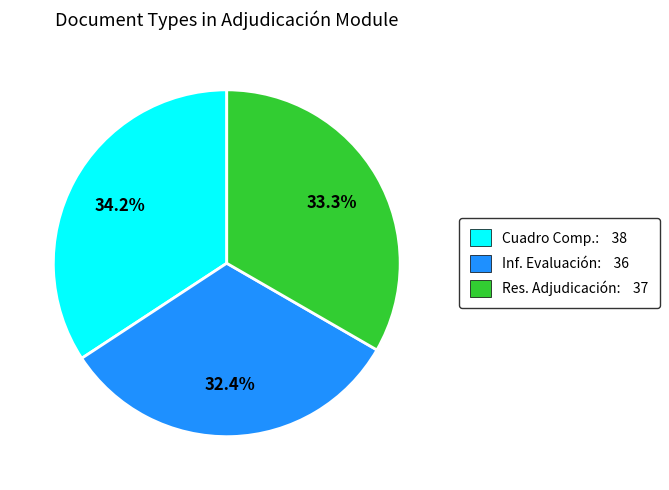

Is there any slice that represents more than half of the pie?

No